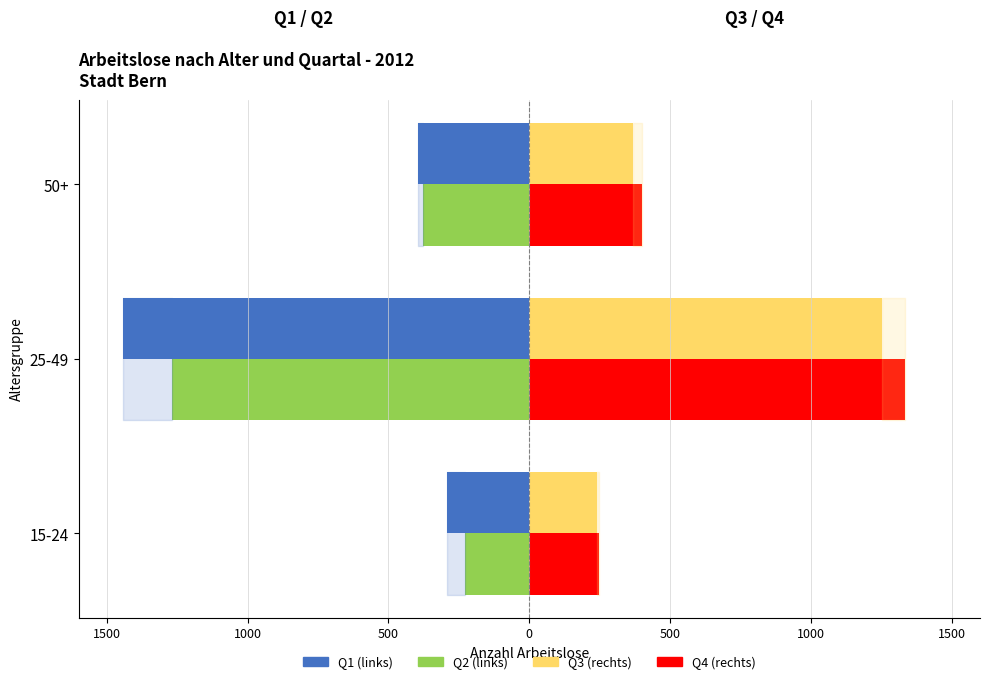

How many distinct data groups are displayed?

4